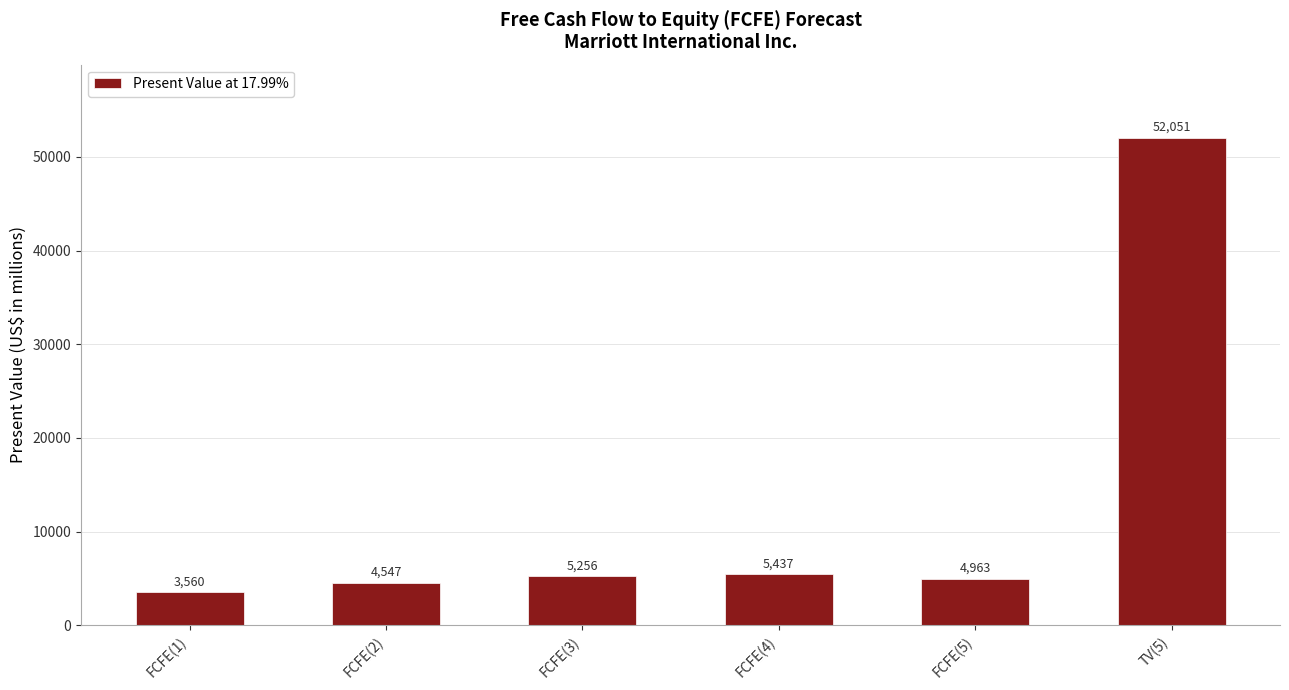

Approximately how many times larger is the value at FCFE(5) compared to FCFE(3)?

0.9